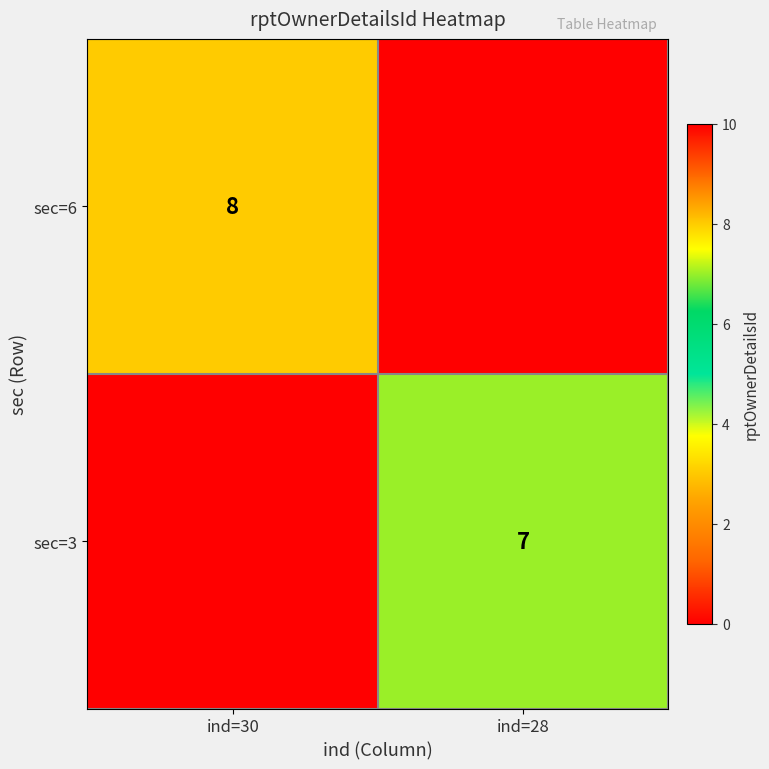

The value of sec=6 at ind=30 is 8. True or false?

True